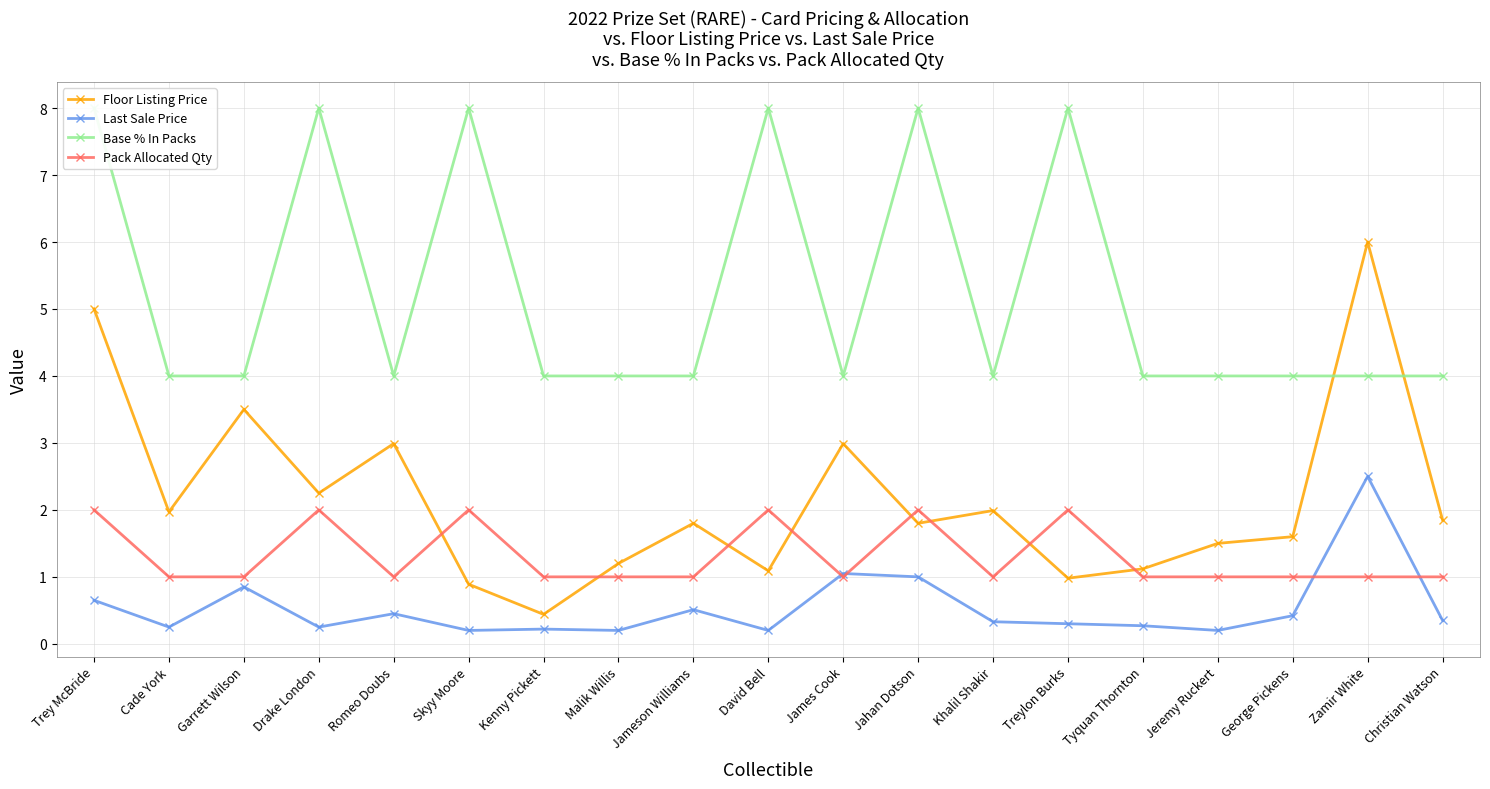

How many interior local valleys does the Pack Allocated Qty series have?

3